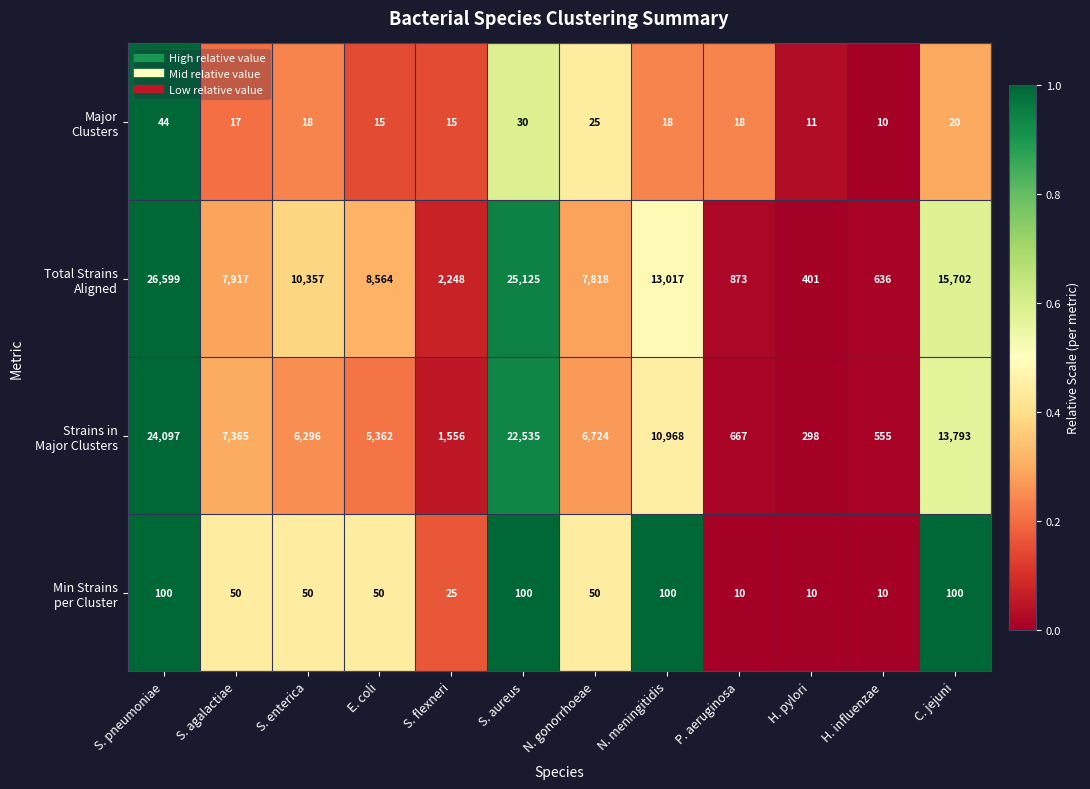

What is the total value across all series at N. gonorrhoeae?

14617